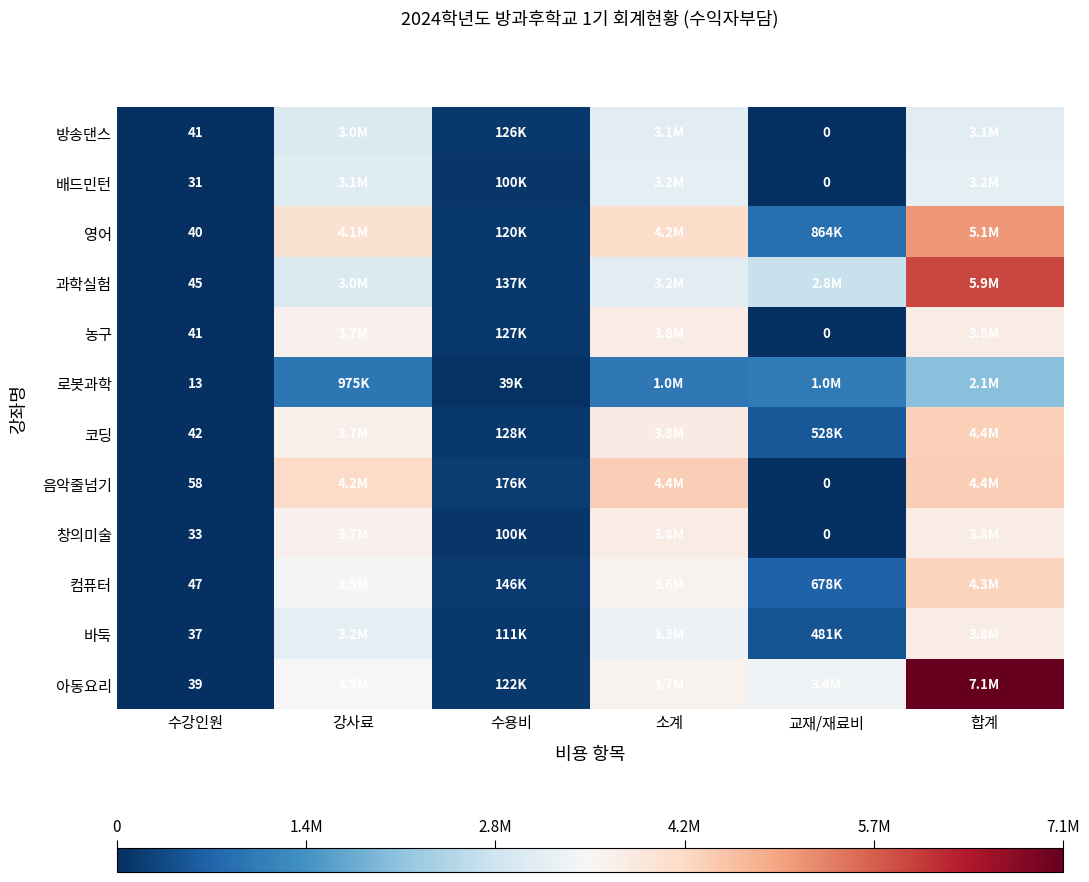

What is the total value across all series at 수강인원?

467